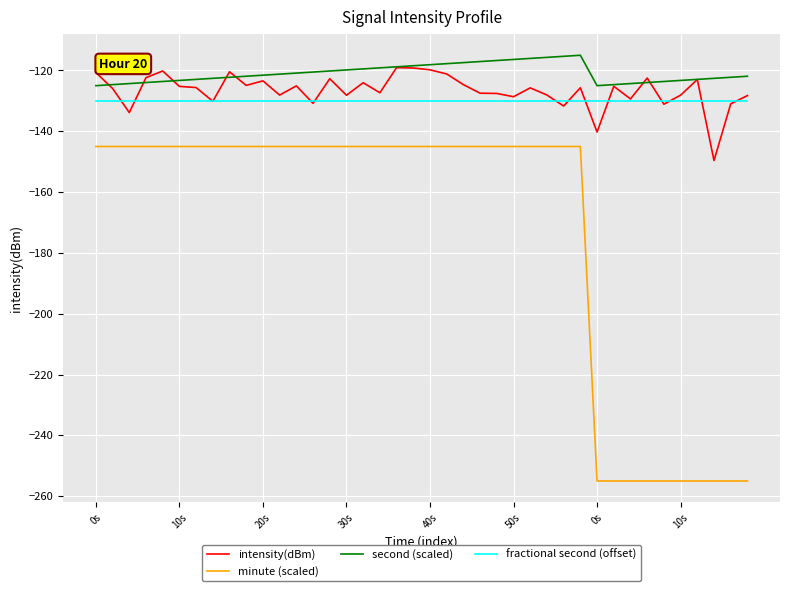

Count the number of data series in this chart.

4